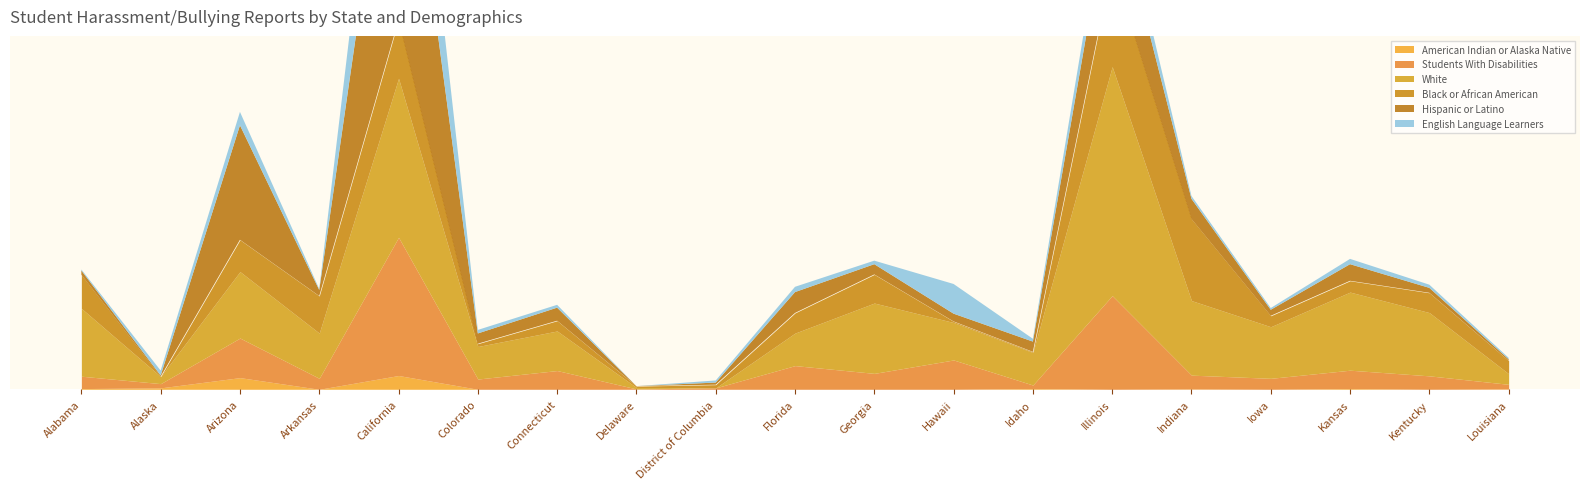

Rank the categories by American Indian or Alaska Native value from lowest to highest.

Arkansas, Colorado, Connecticut, Delaware, District of Columbia, Florida, Georgia, Hawaii, Illinois, Iowa, Kentucky, Indiana, Louisiana, Alabama, Idaho, Kansas, Alaska, Arizona, California